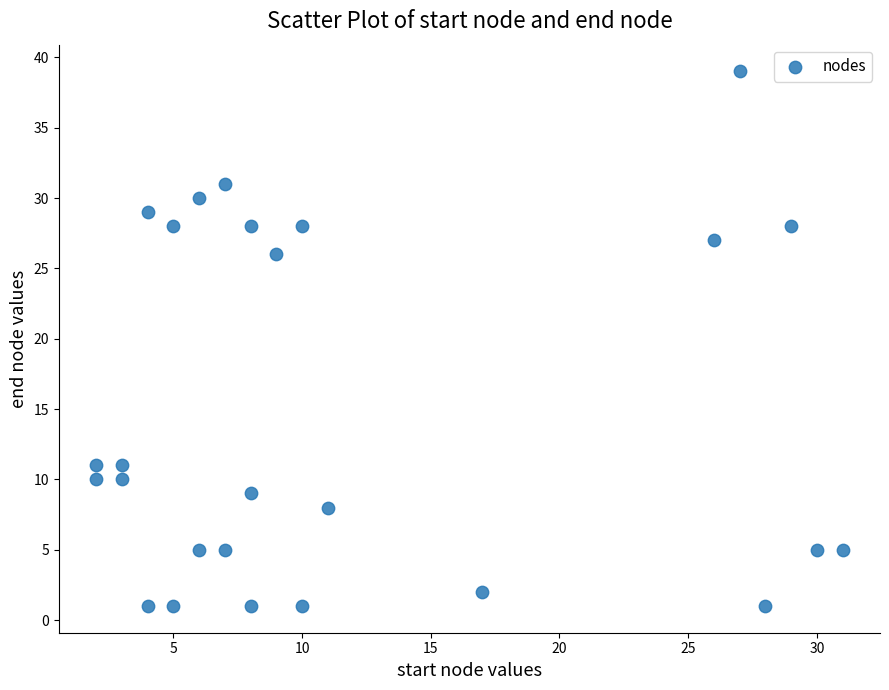

What is the range of Y values (max minus min)?

38